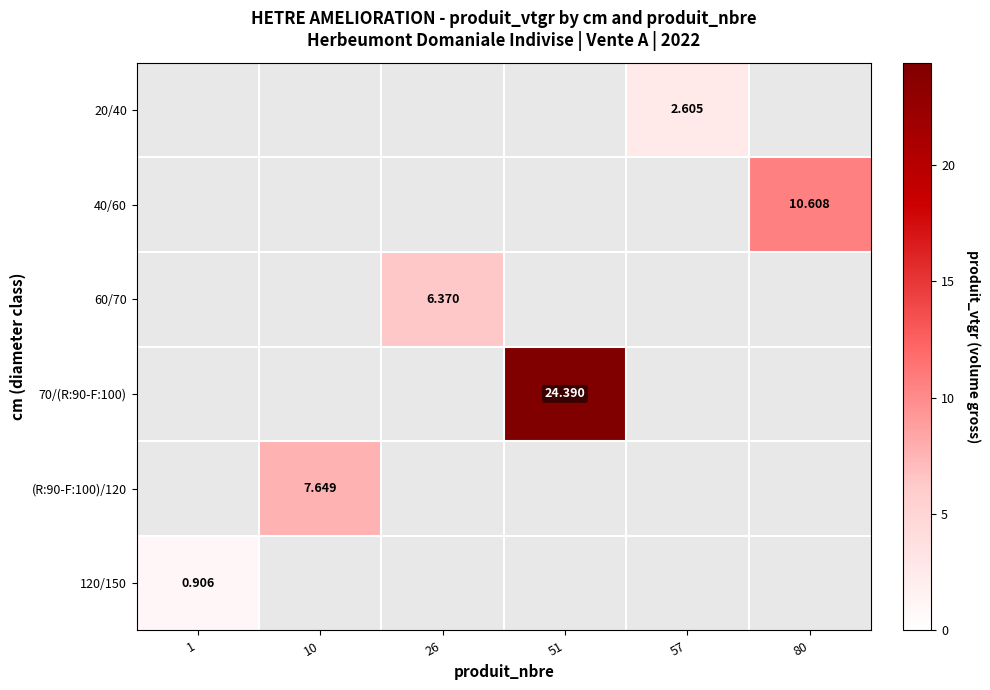

At which category does the chart reach its minimum across all series?

1